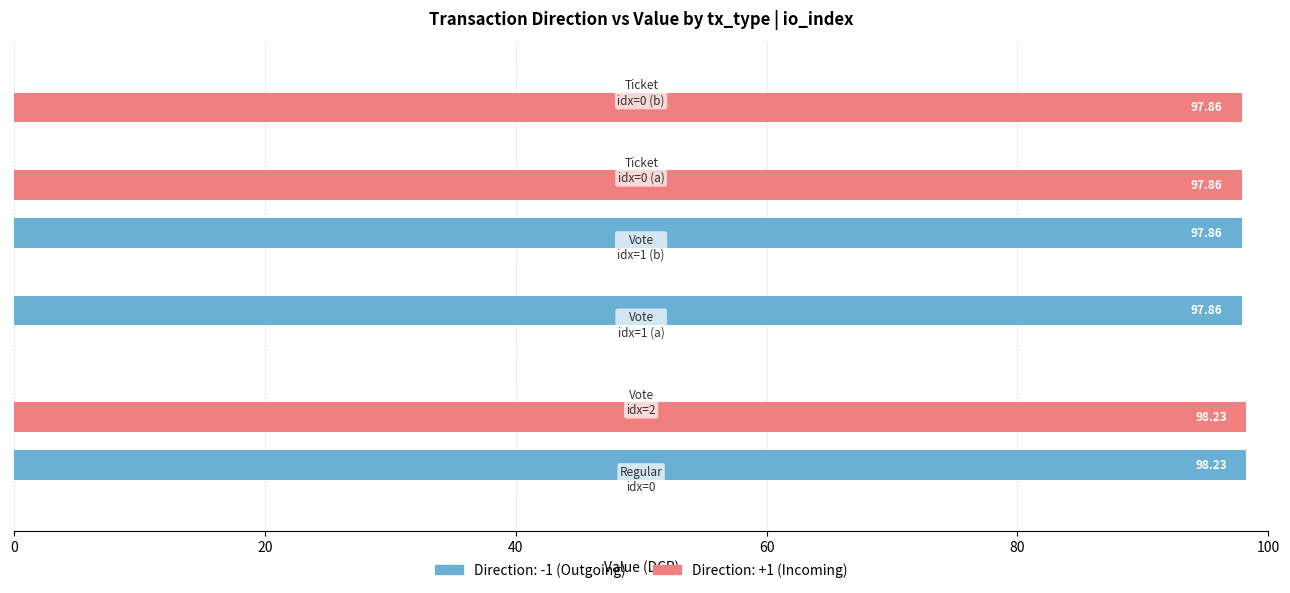

Count the number of data series in this chart.

2